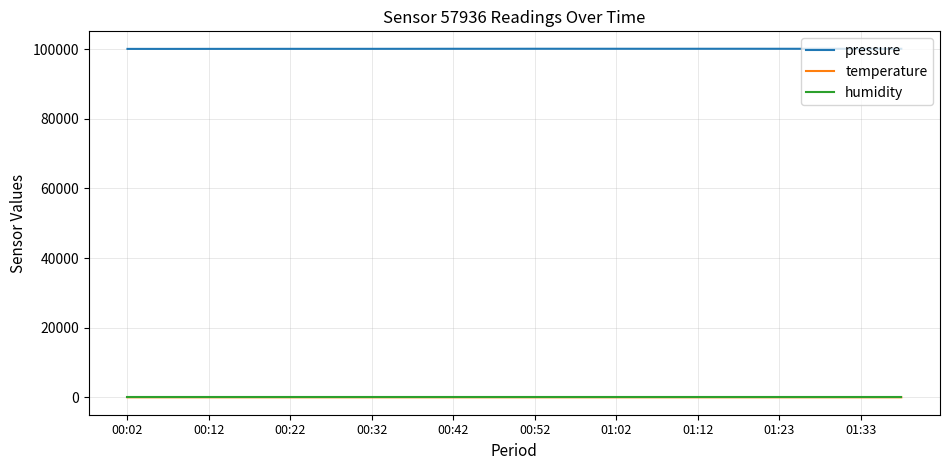

Which series has the largest total across all categories?

pressure